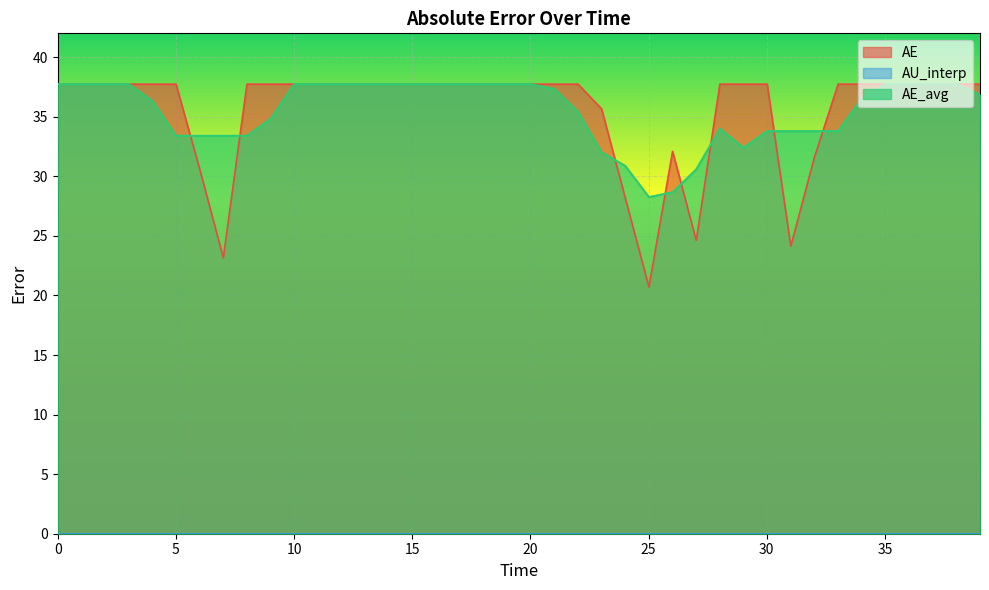

The value of AE_avg at 24.016678248783876 is 30.9. True or false?

True